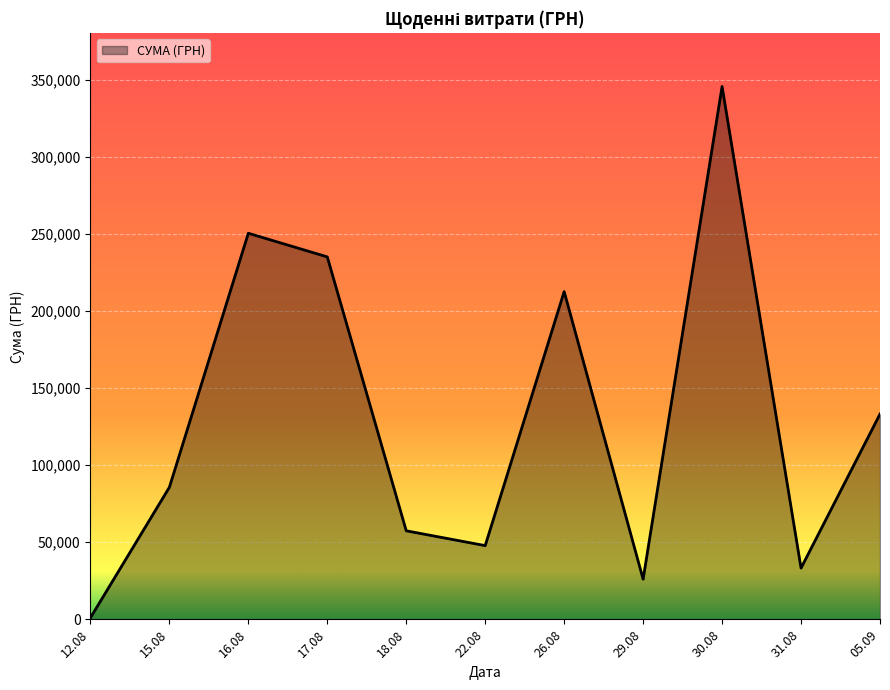

What is the greatest value displayed?

345687.3